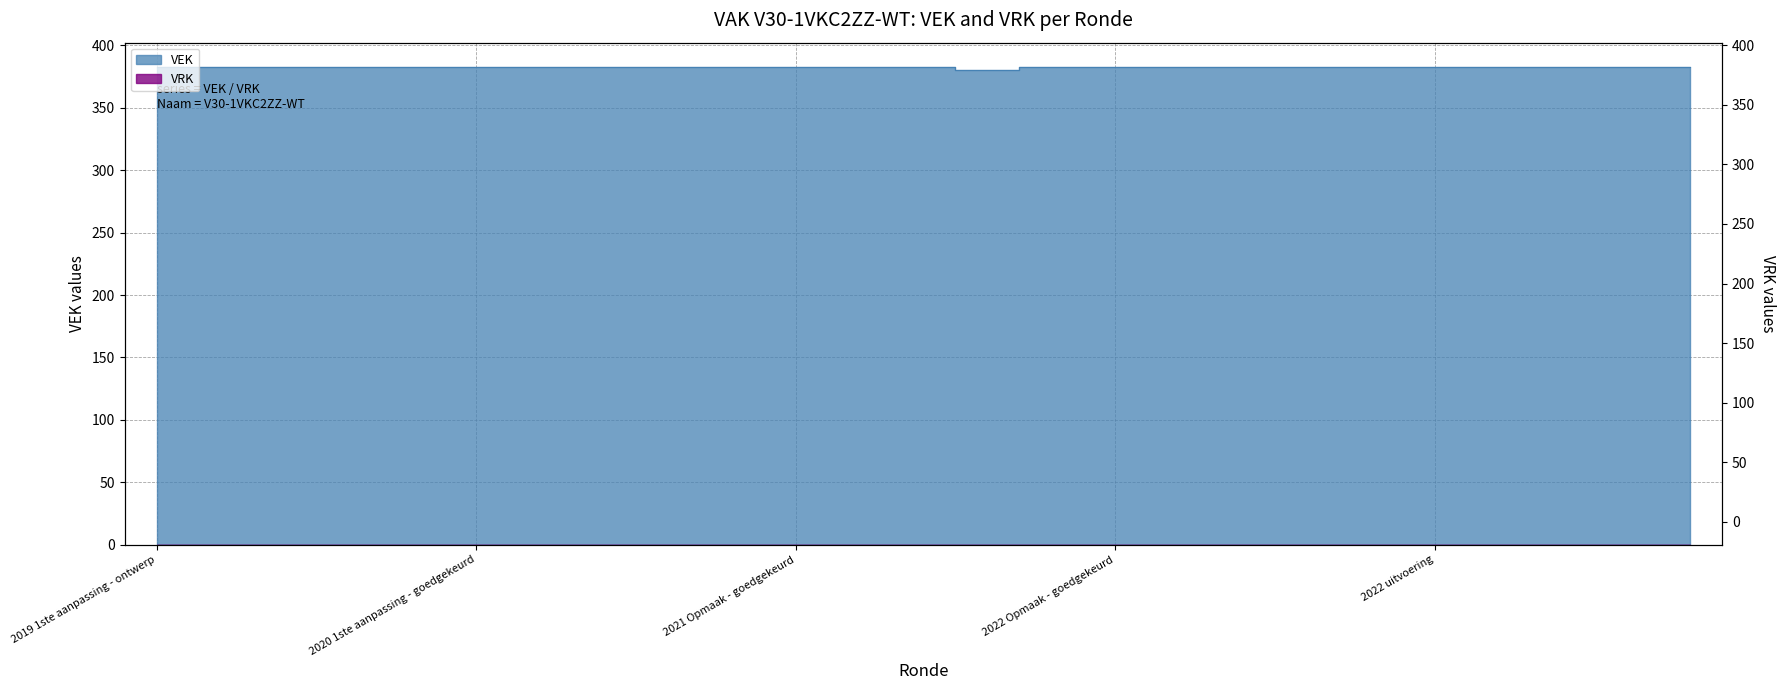

Read the value at 2022 Opmaak - goedgekeurd.

383